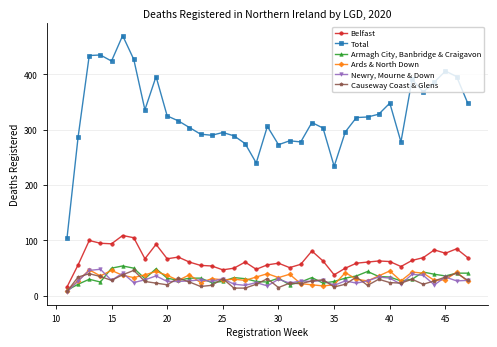

Which series has the largest range (max minus min)?

Total